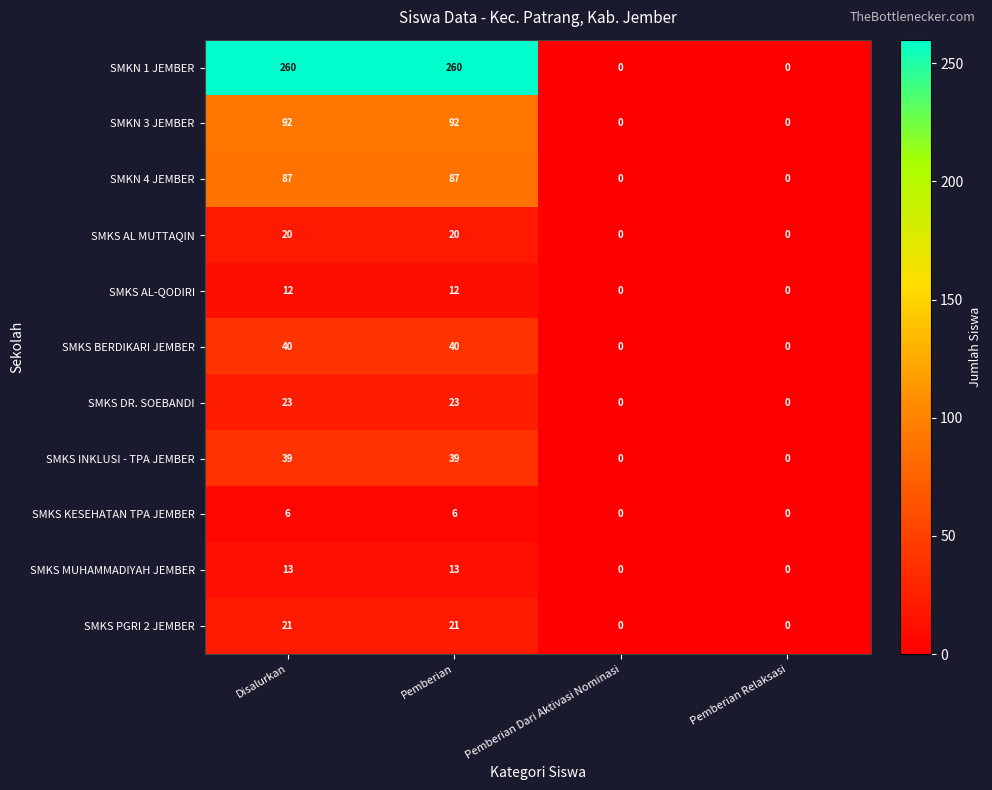

What is the maximum value for SMKS MUHAMMADIYAH JEMBER?

13